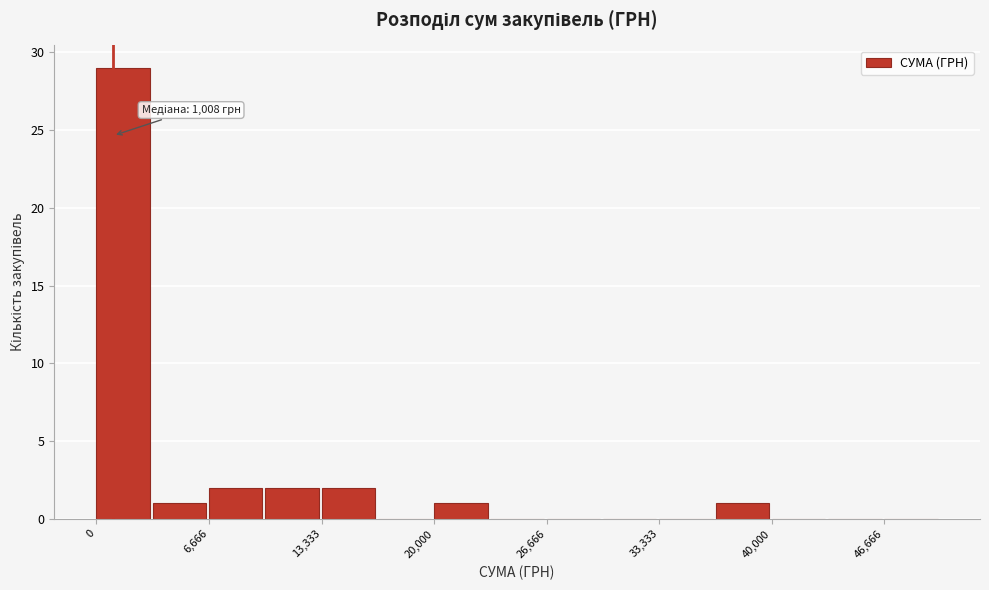

Read against the x-axis, roughly where is the centre of the tallest bar?

2000